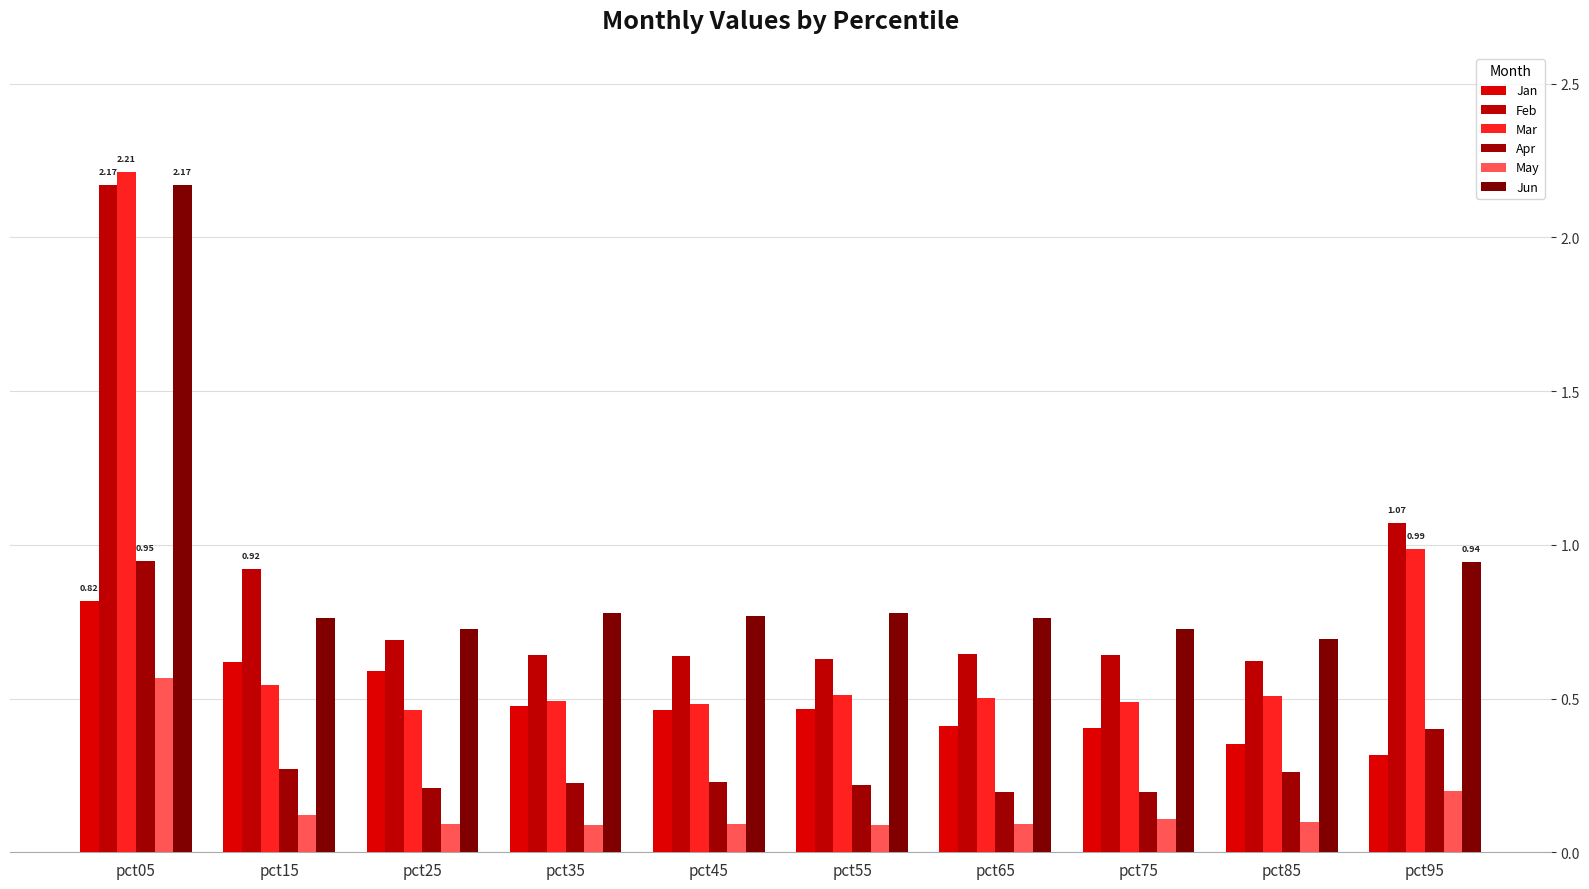

True or false: Apr has a value of 0.4 at pct55.

False